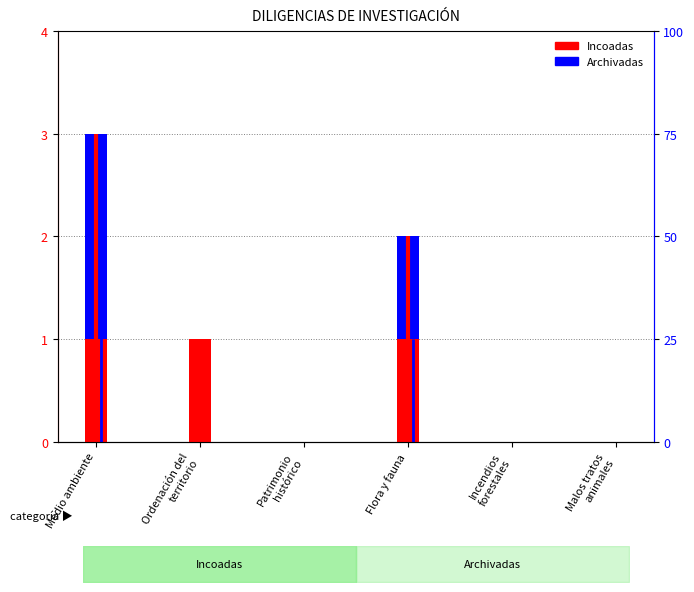

Are the bars horizontal?

No